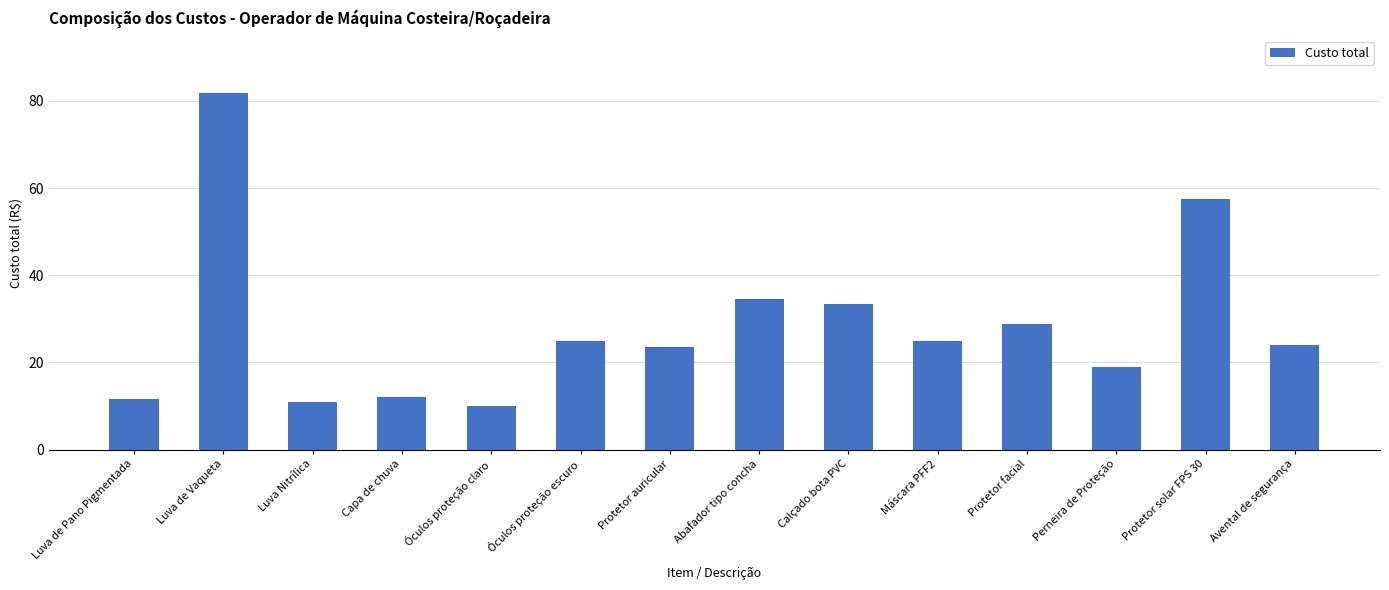

What is the smallest value displayed?

9.9